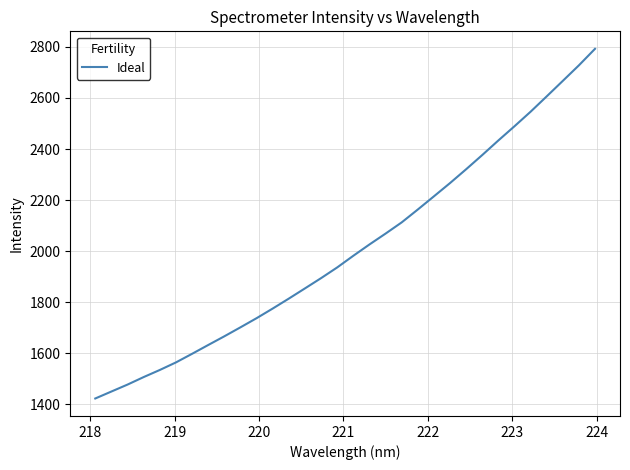

What is the smallest value displayed?

1422.1